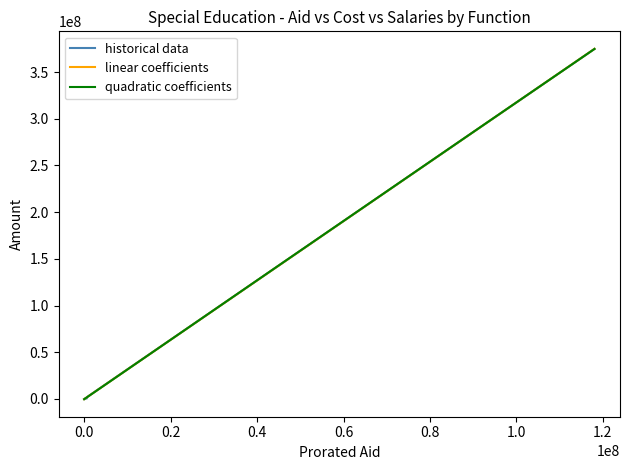

How many lines are shown in the chart?

3